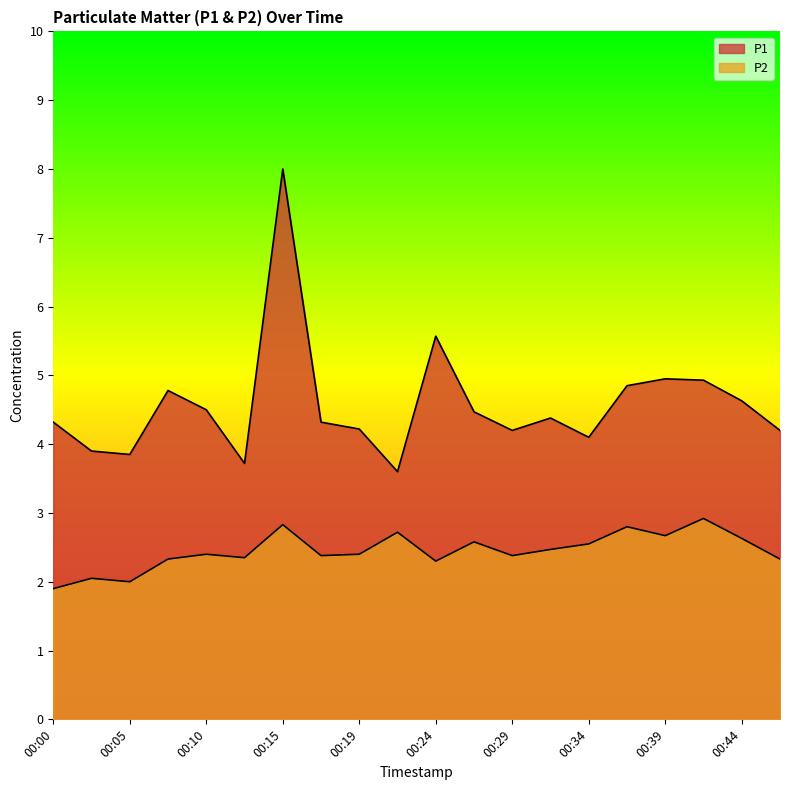

True or false: P1 has more than 2 points higher than both neighbors.

True